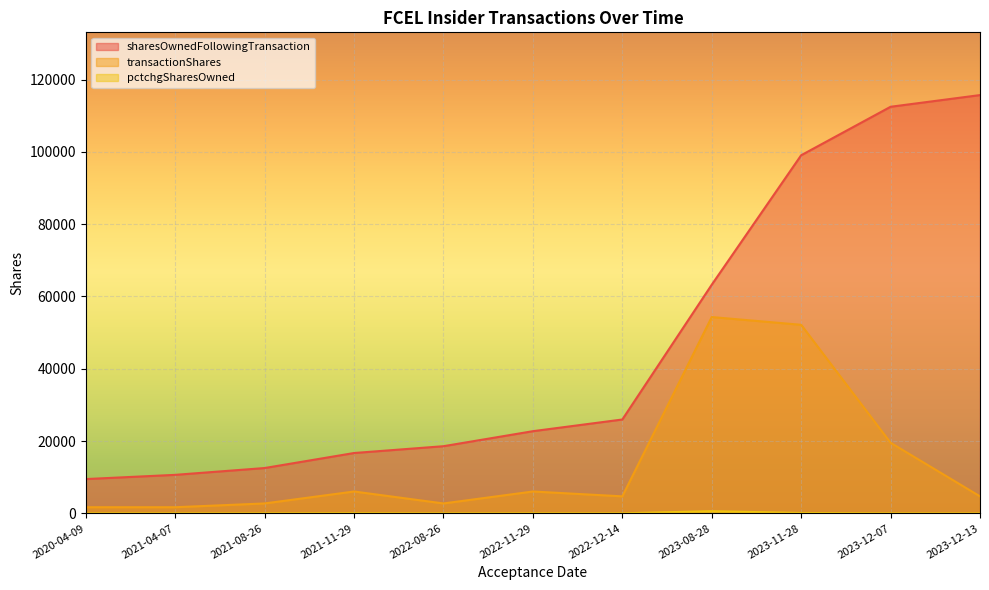

Between 2021-11-29 and 2023-12-07, which series saw the biggest shift?

sharesOwnedFollowingTransaction